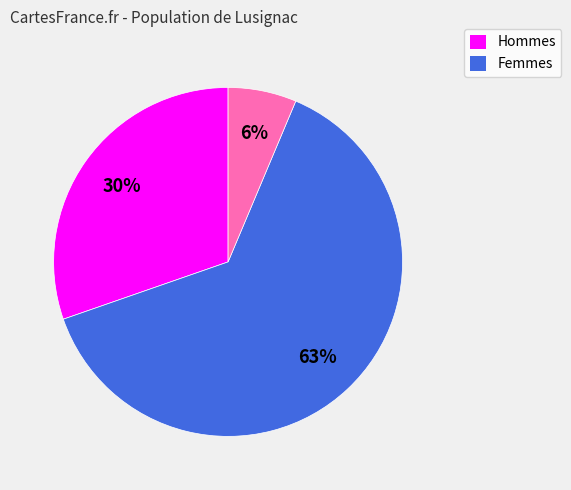

To the nearest percent, what is the average slice percentage?

33%